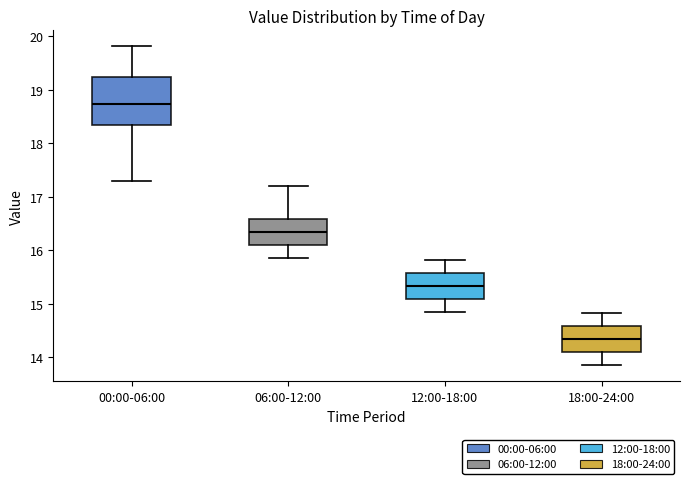

Which box is the tallest, from its lower edge to its upper edge?

00:00-06:00